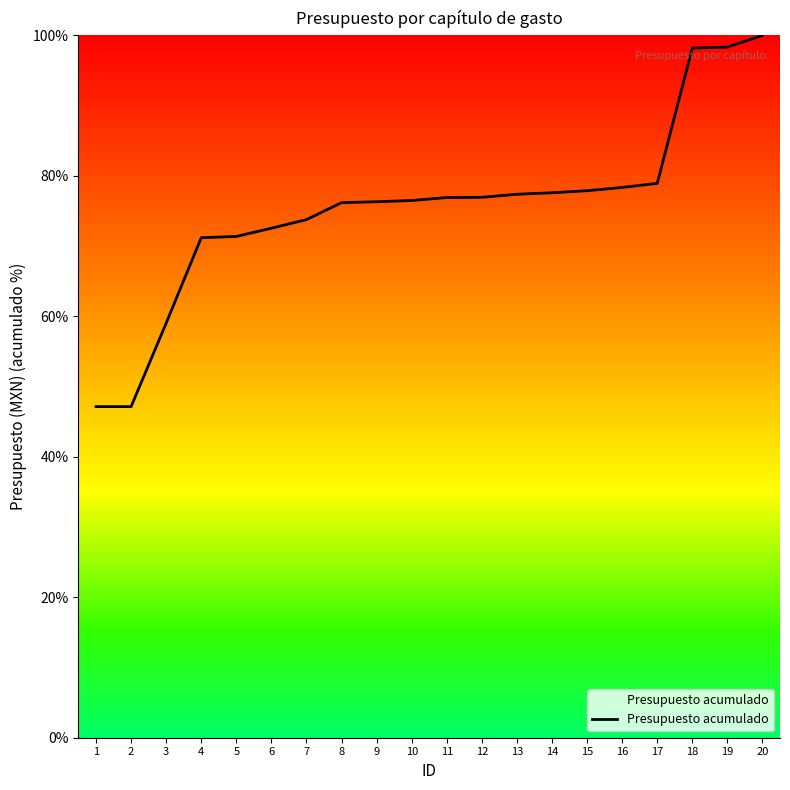

What is the change in value from 2 to 20?

+52.9